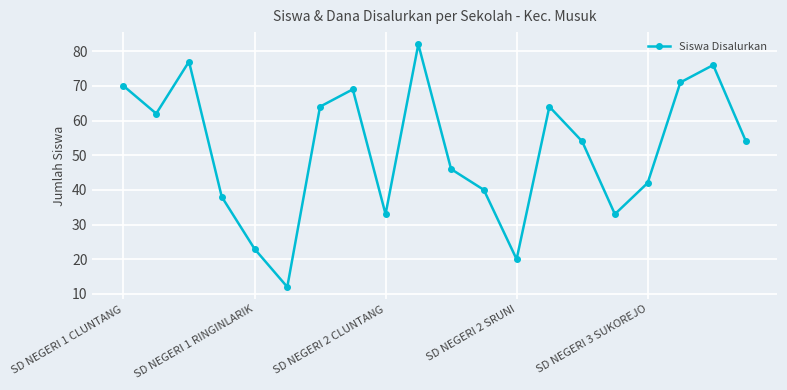

What is the average value?

52